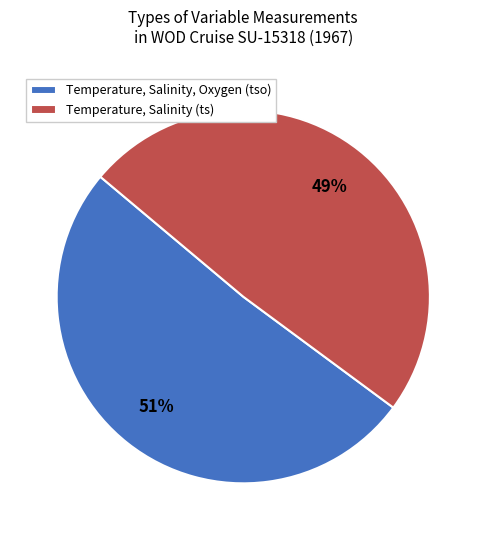

Rank the categories by value from lowest to highest.

Temperature, Salinity (ts), Temperature, Salinity, Oxygen (tso)